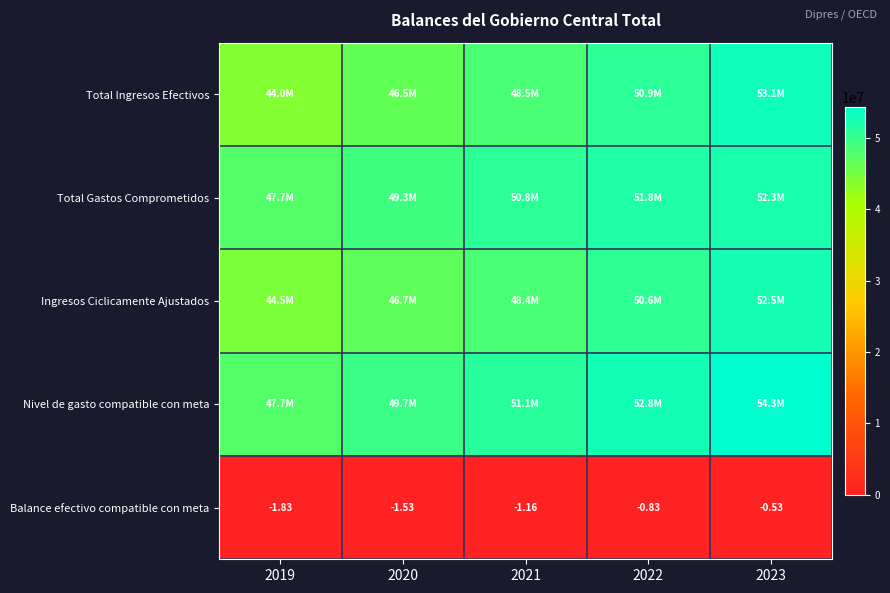

What is the total value across all series at 2022?

206197879.2